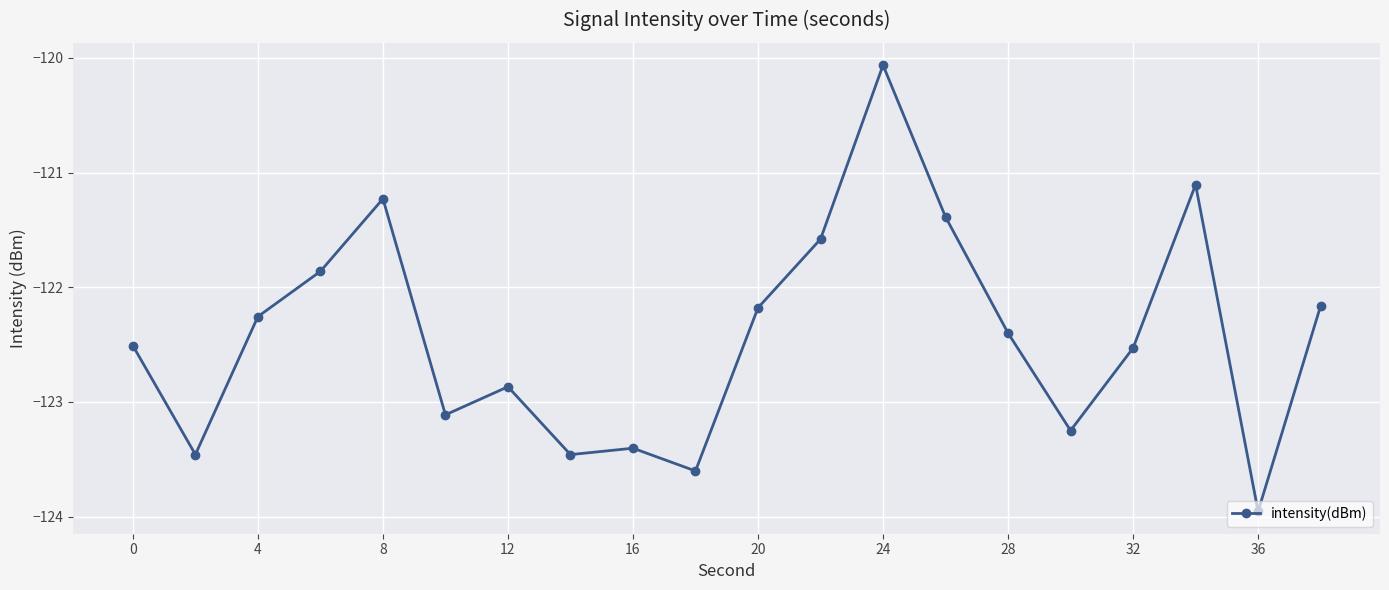

True or false: there are more than 1 points higher than both neighbors.

True